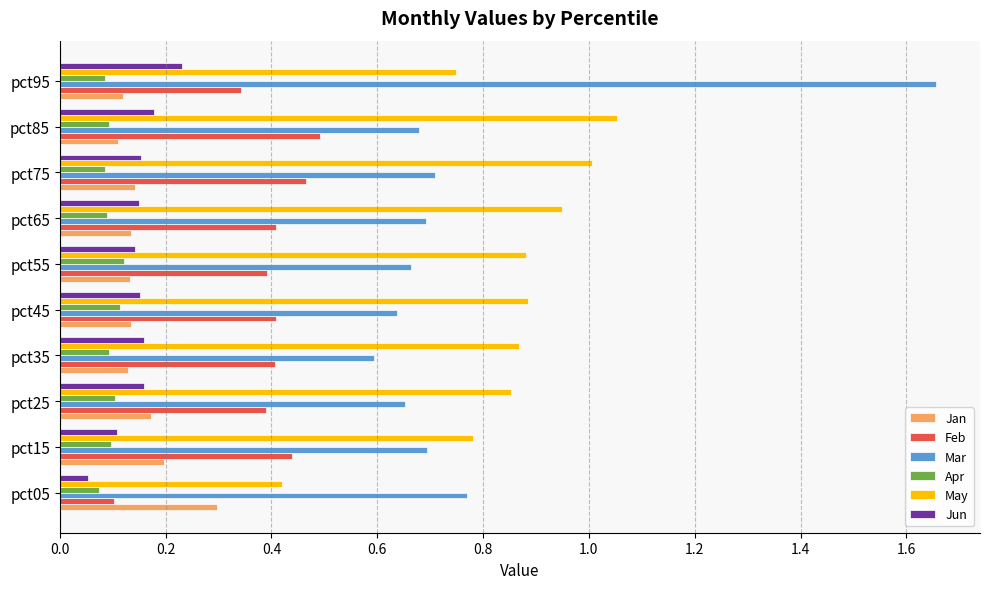

At which label does Jun reach its peak?

pct95